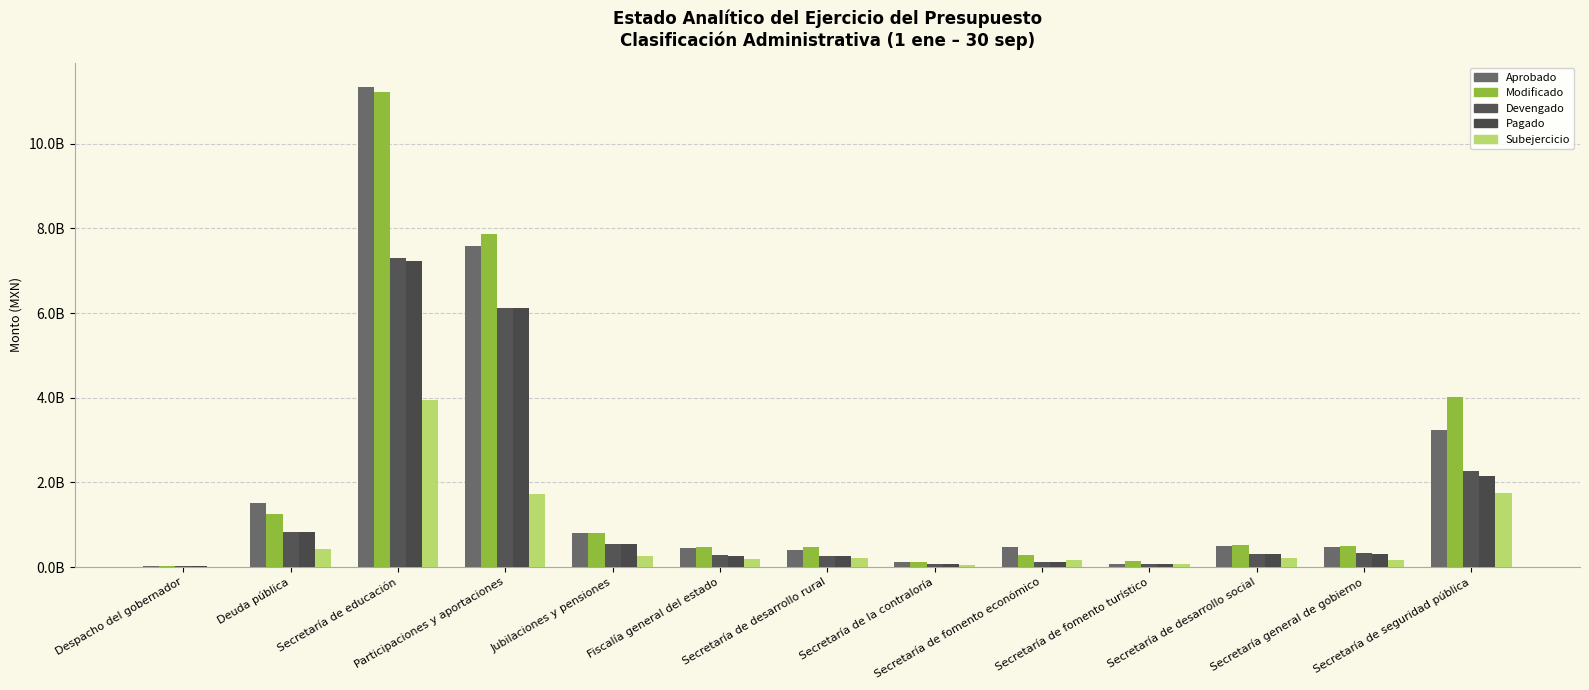

What position from the right is Participaciones y aportaciones?

10